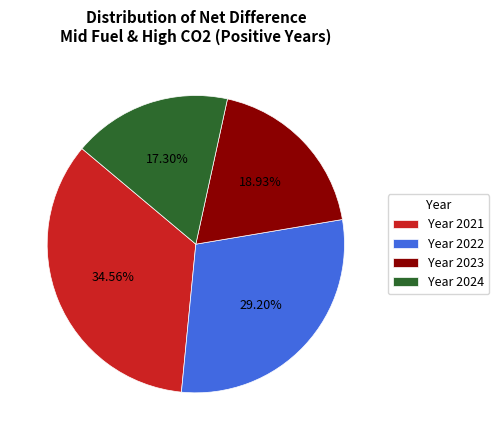

Which slice is the smallest?

Year 2024